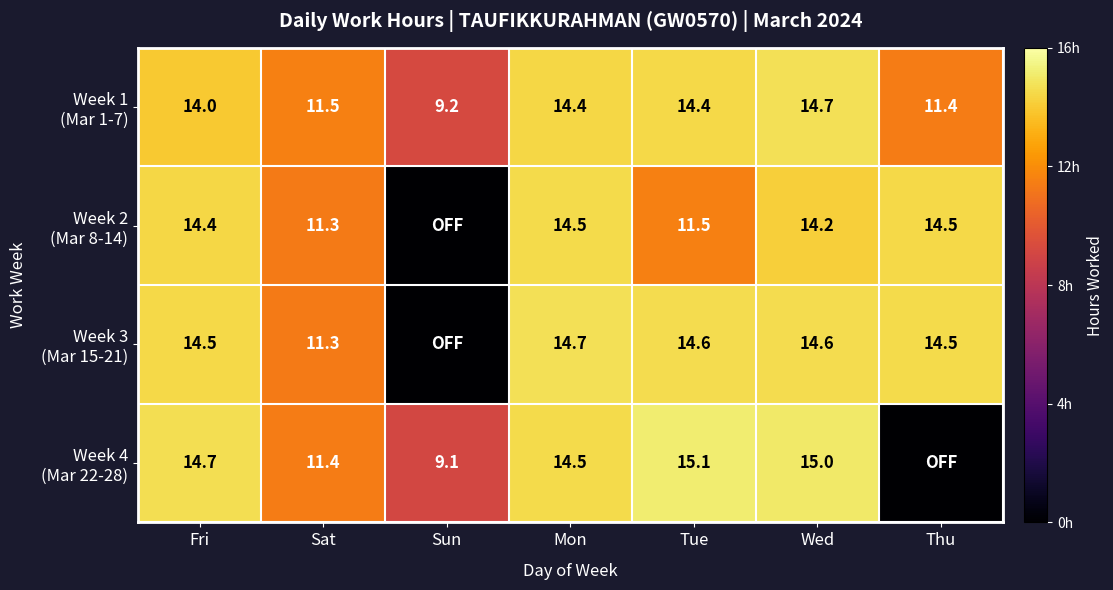

Which category has the highest value across all series?

Tue